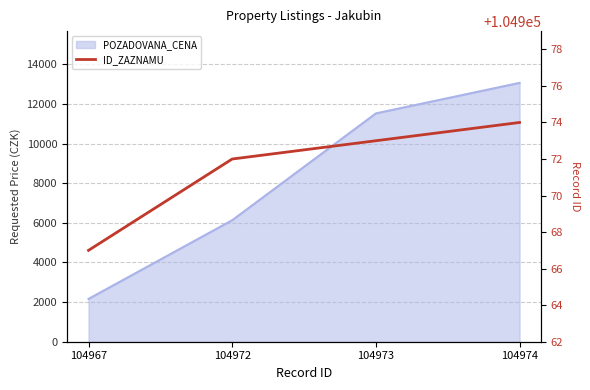

True or false: there are more than 1 points higher than both neighbors.

False